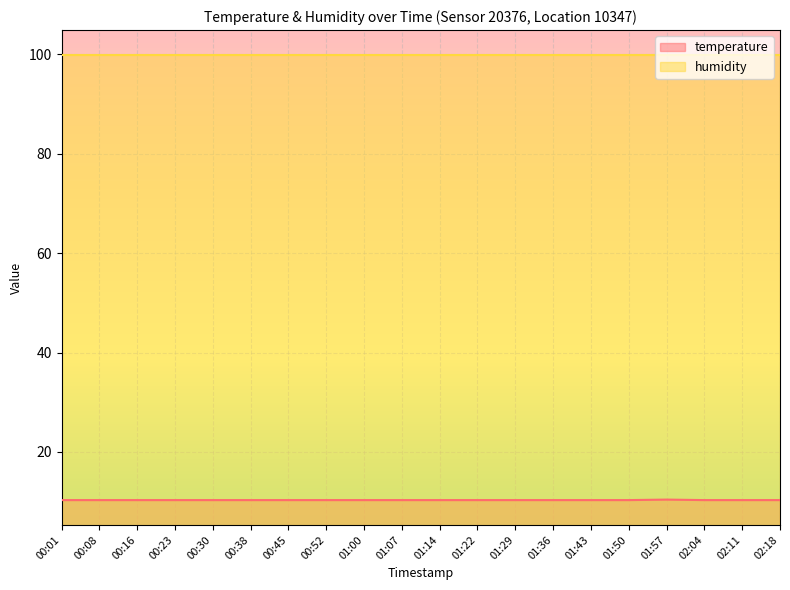

Reading left to right, extract all data points from this chart.

00:01=10.3	00:08=10.3	00:16=10.3	00:23=10.3	00:30=10.3	00:38=10.3	00:45=10.3	00:52=10.3	01:00=10.3	01:07=10.3	01:14=10.3	01:22=10.3	01:29=10.3	01:36=10.3	01:43=10.3	01:50=10.3	01:57=10.4	02:04=10.3	02:11=10.3	02:18=10.3